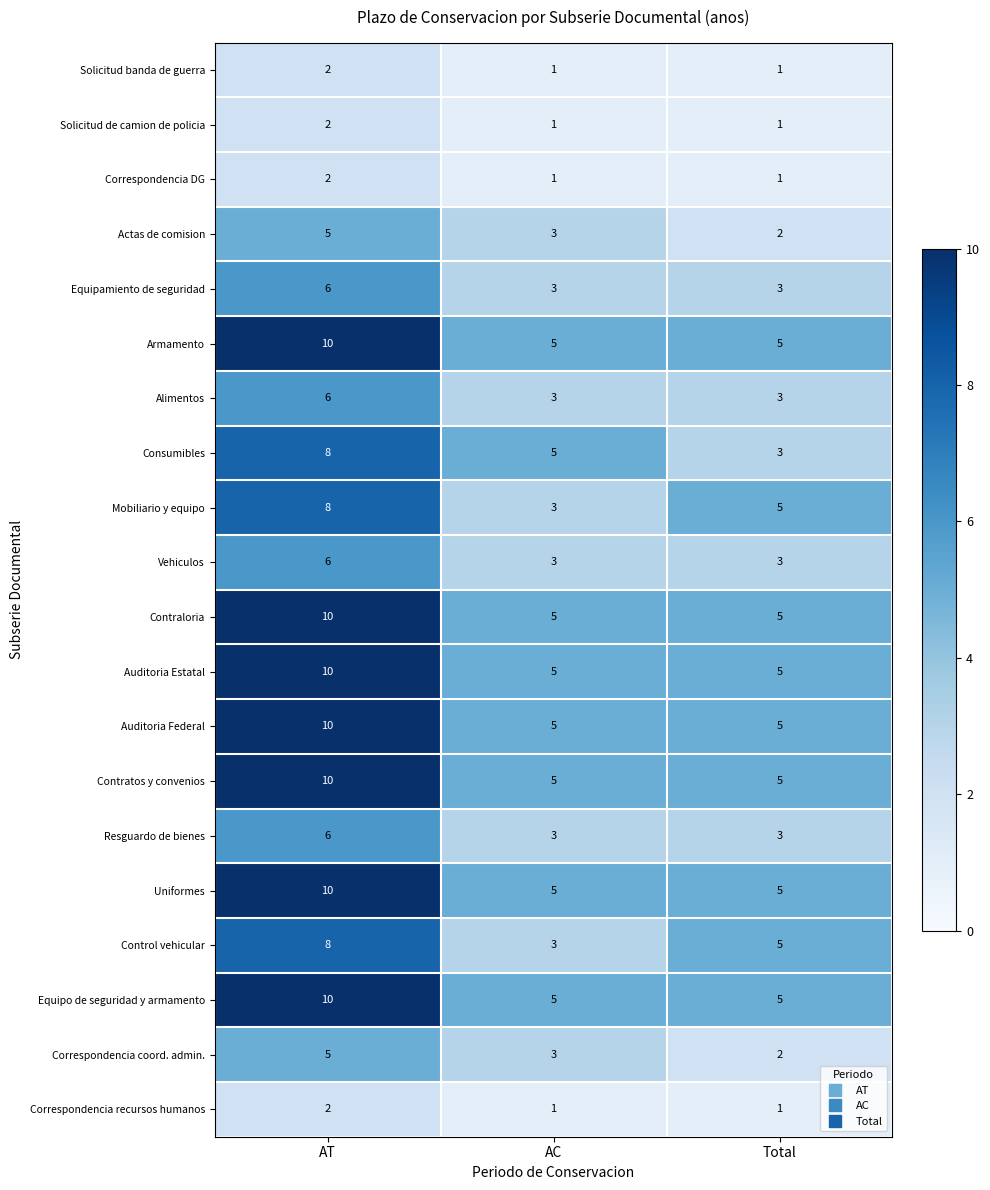

The Correspondencia coord. admin. series shows 2 at Total. True or false?

True